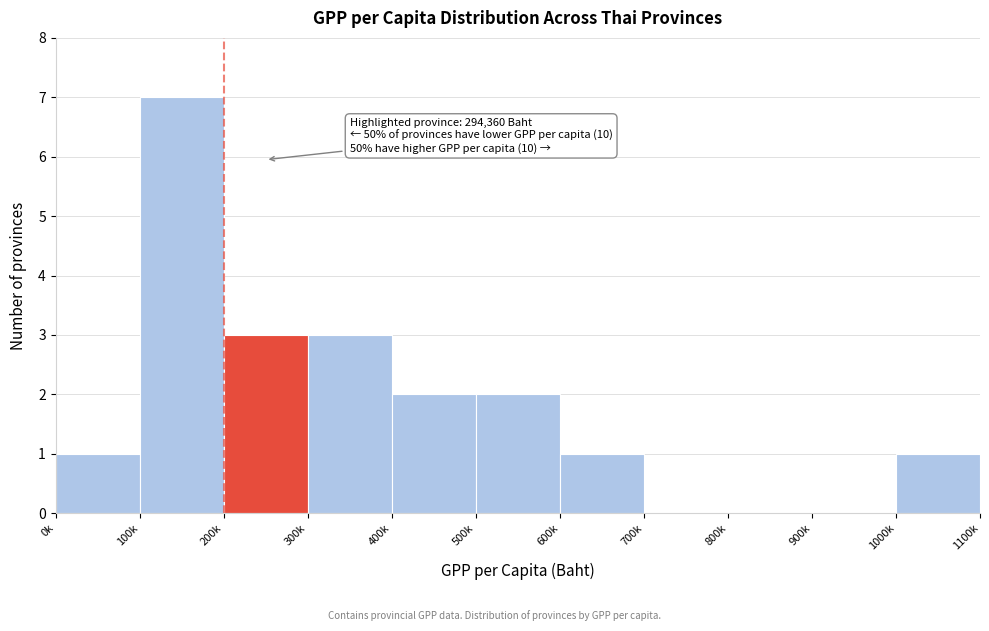

Reading right to left, list all the values displayed in this chart.

1000k=1	900k=0	800k=0	700k=0	600k=1	500k=2	400k=2	300k=3	200k=3	100k=7	0k=1